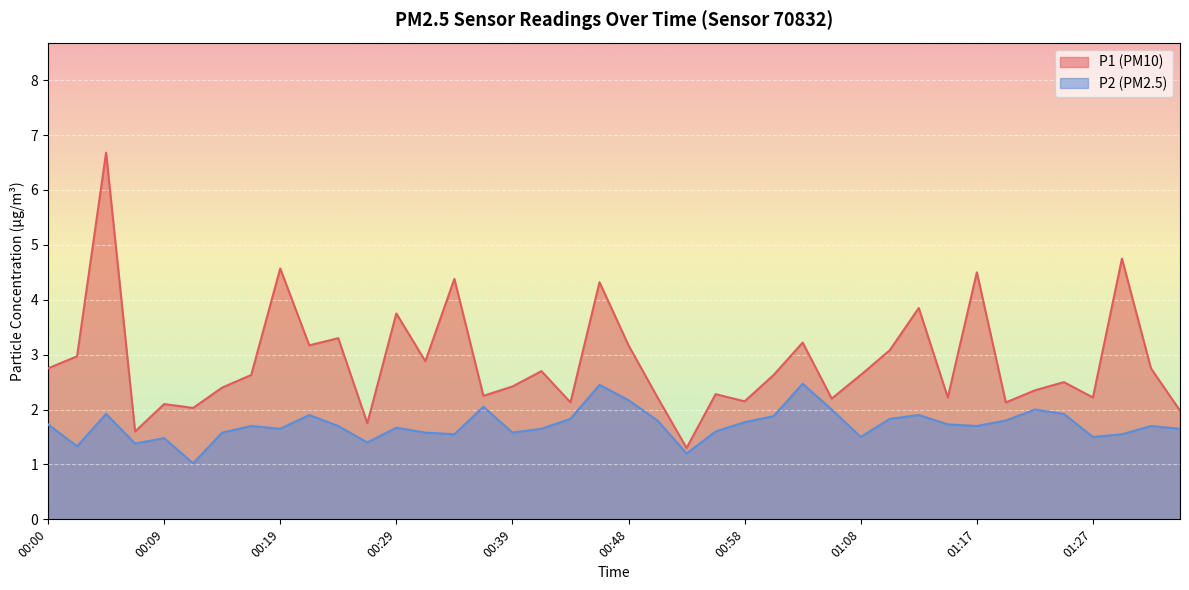

What is the difference between the highest and lowest values at 00:34?

2.8